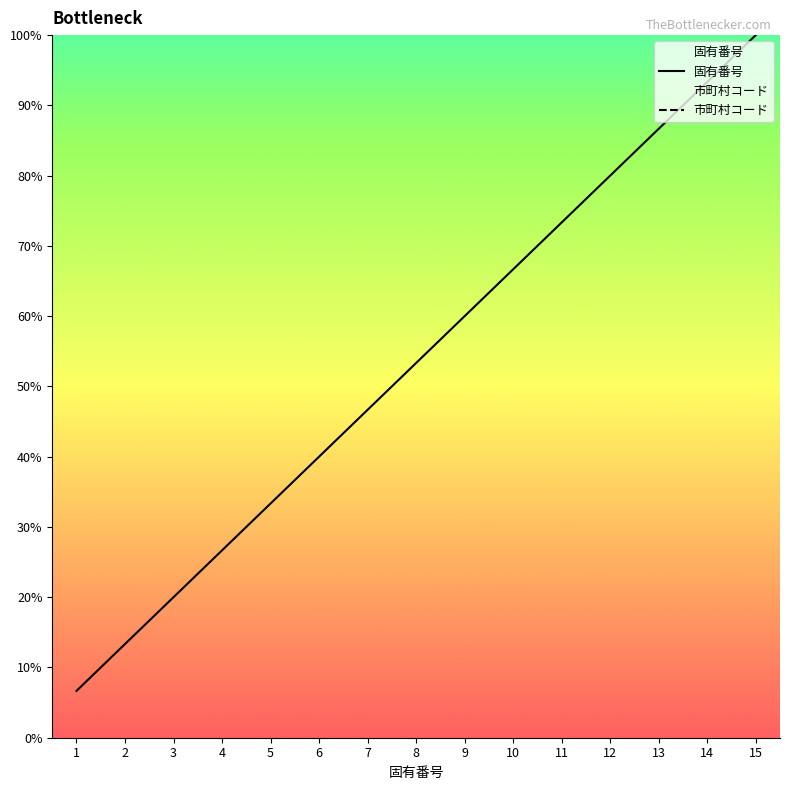

True or false: 市町村コード and 固有番号 intersect in this chart.

False